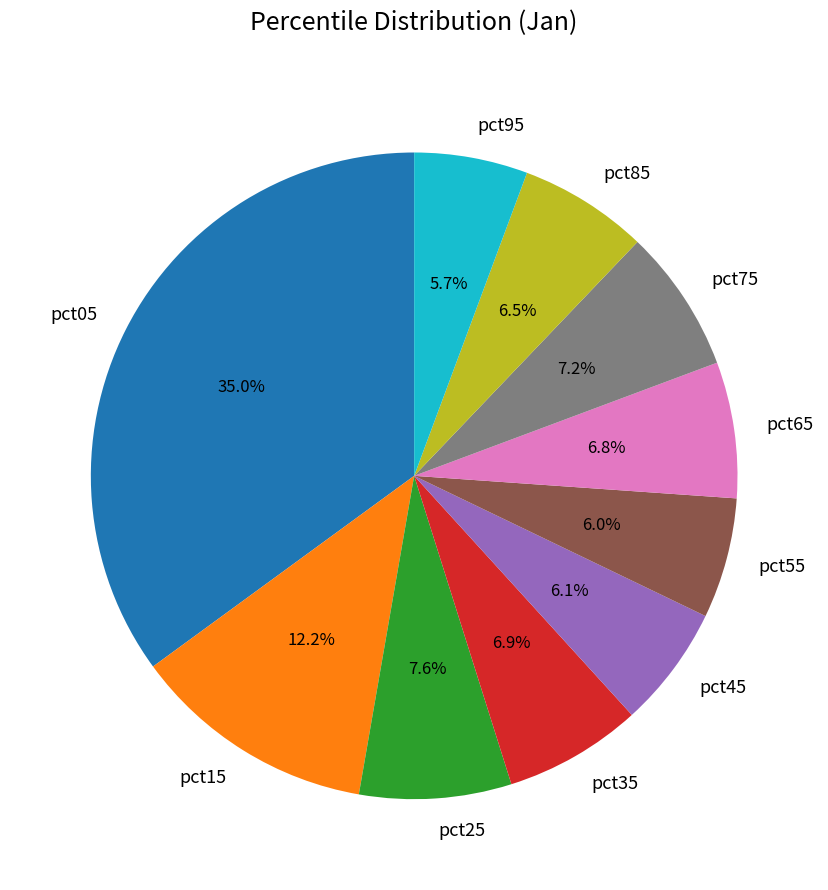

Which has a higher value, pct95 or pct85?

pct85